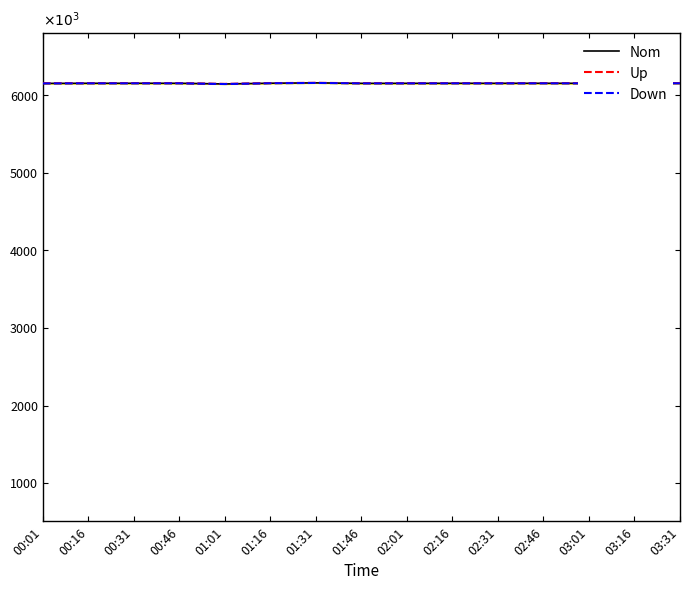

What is the difference between the Nom values at 02:16 and 00:31?

203